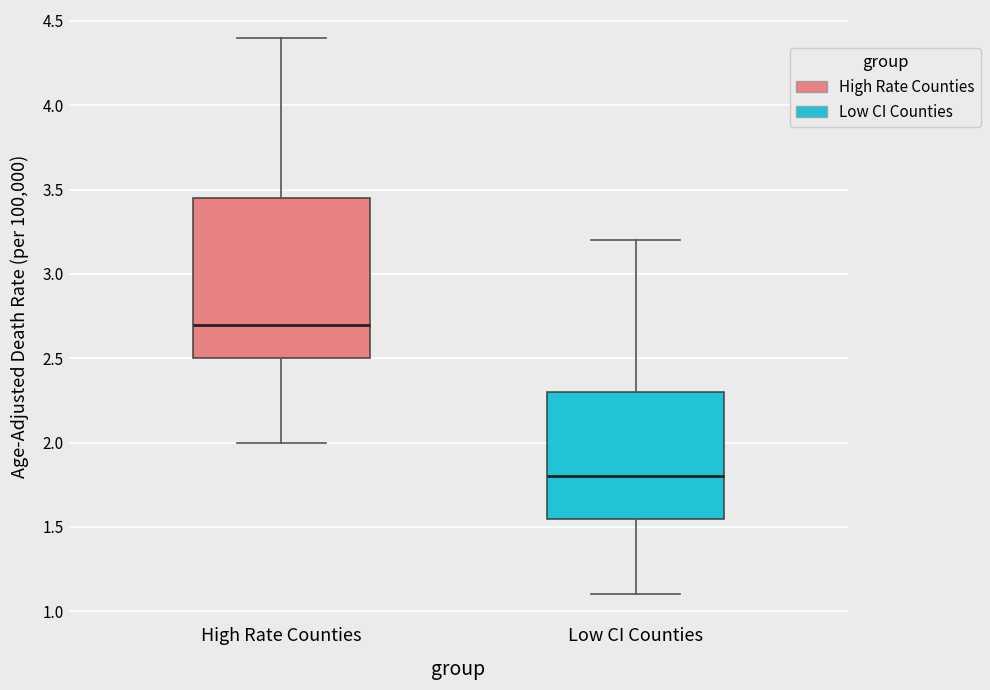

Reading left to right, transcribe this box plot: for each box, give where its median line is, the range the box spans, and where its two whiskers end, as read against the y-axis. The values are not printed on the chart, so give them approximately, as read against the axis.

High Rate Counties: median 2.70, box 2.50 to 3.45, whiskers 2.00 to 4.40
Low CI Counties: median 1.80, box 1.55 to 2.30, whiskers 1.10 to 3.20